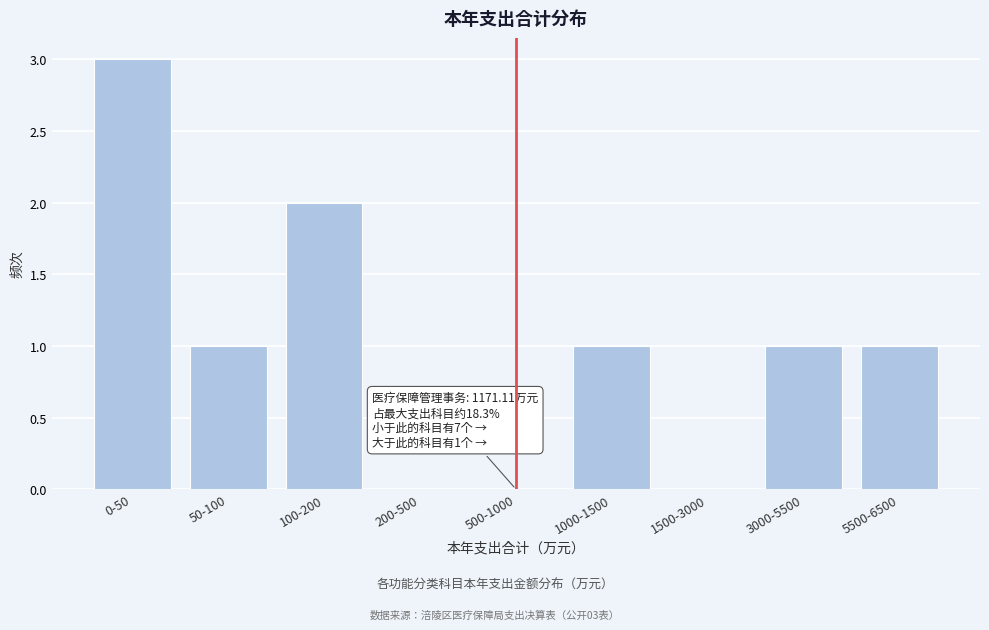

Reading left to right, list all the values displayed in this chart.

0-50=3	50-100=1	100-200=2	200-500=0	500-1000=0	1000-1500=1	1500-3000=0	3000-5500=1	5500-6500=1